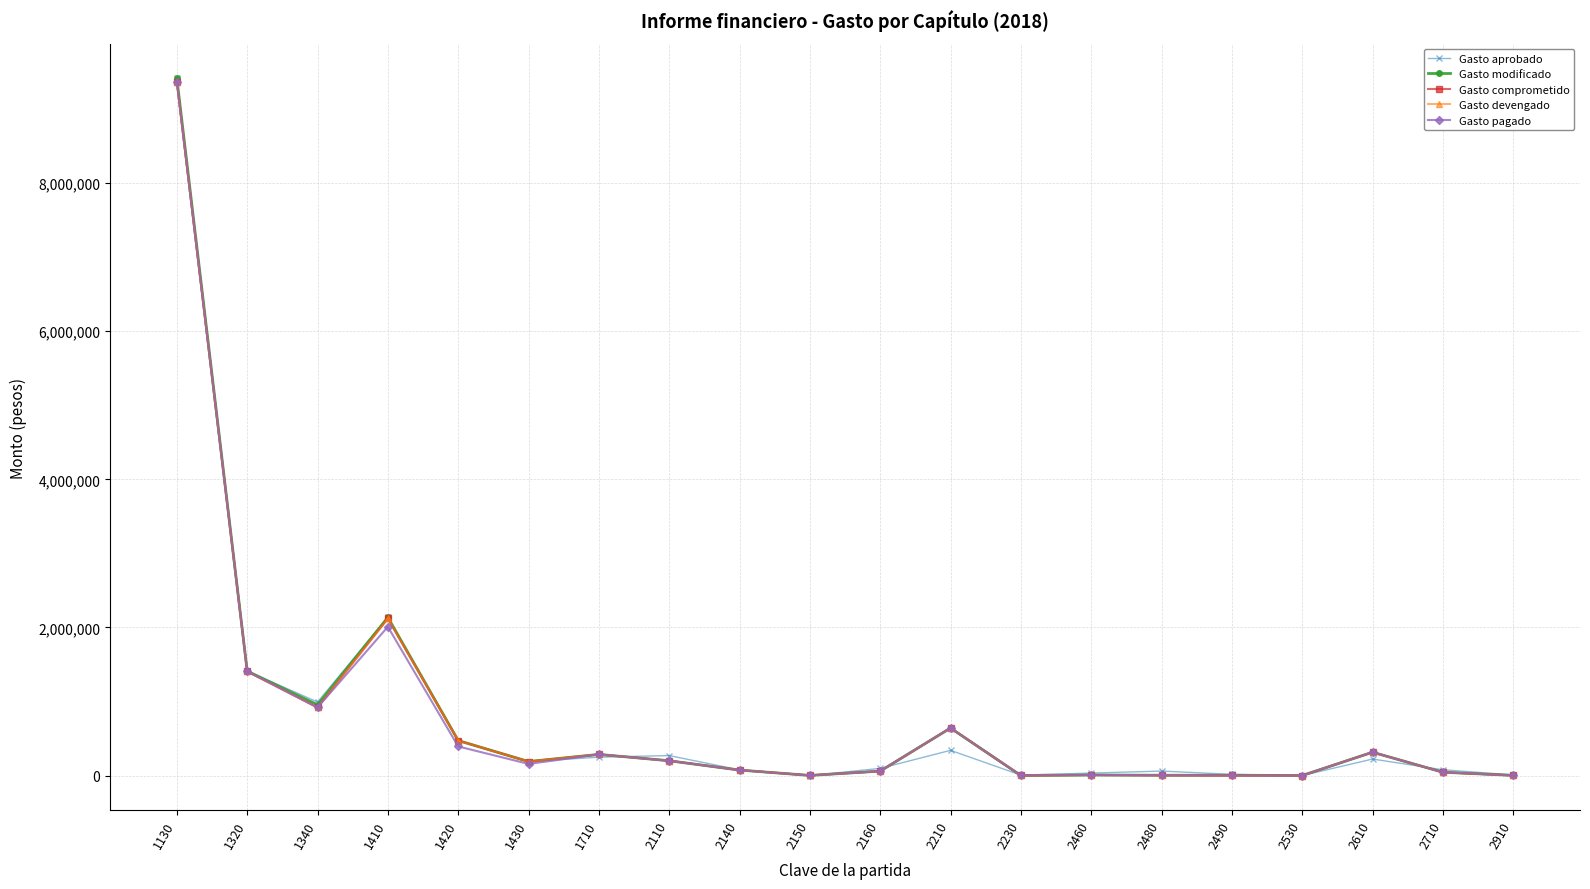

What is the difference between the highest and lowest values at 2910?

7382